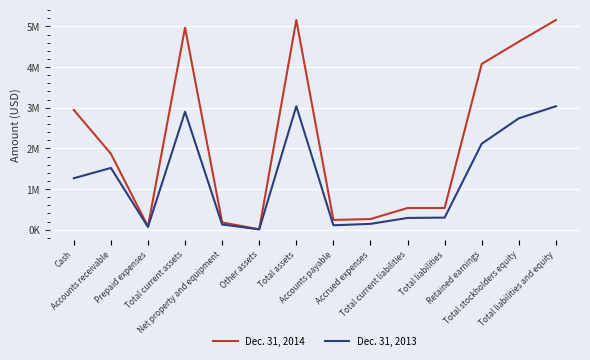

Which label corresponds to the smallest value in the chart?

Other assets